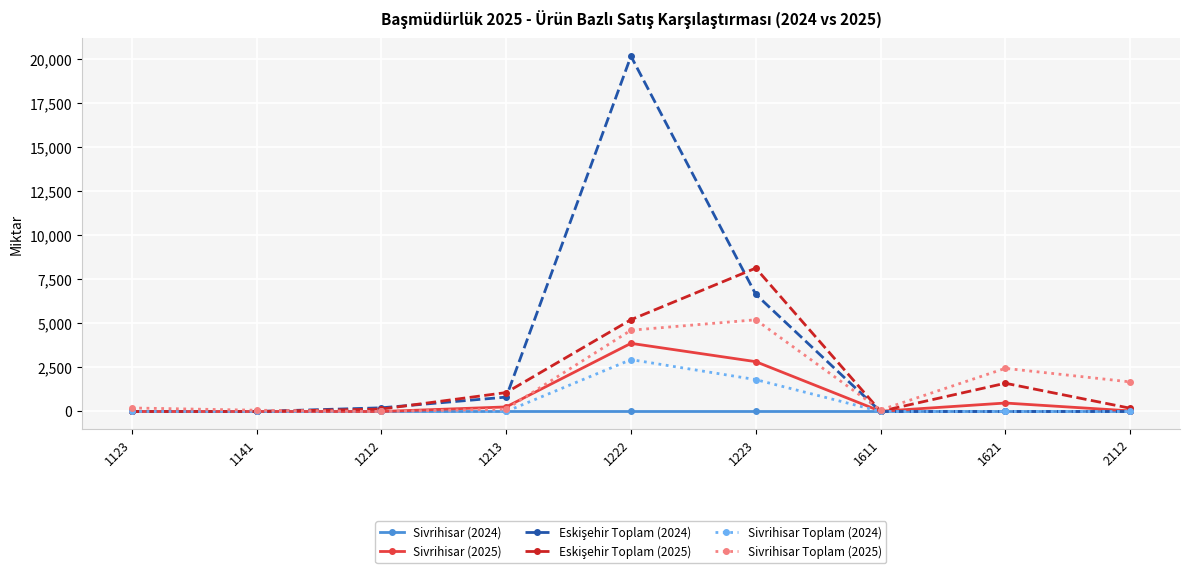

At which category is the sum across all series the highest?

1222